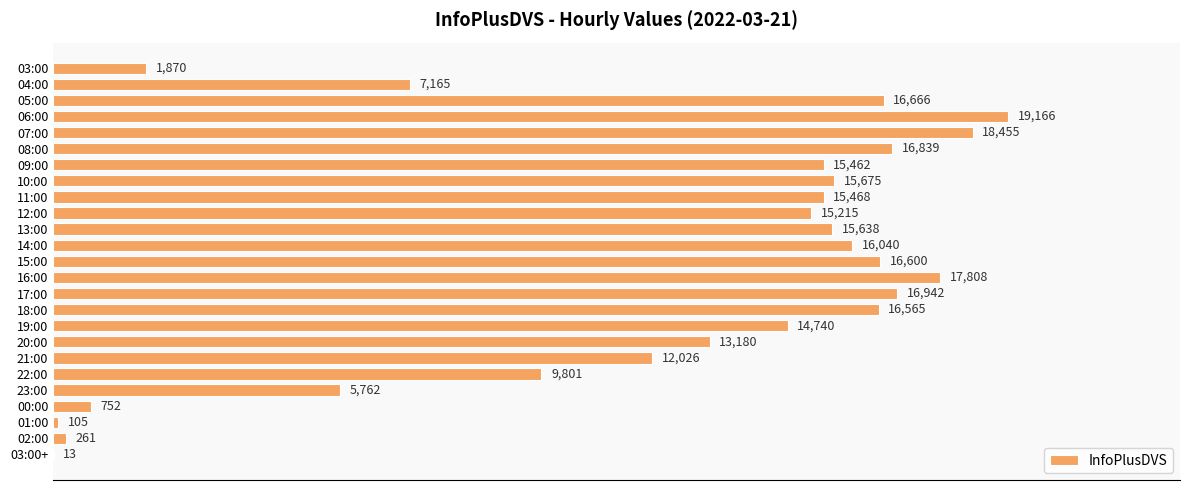

What is the sum of the values at 04:00 and 08:00?

24004